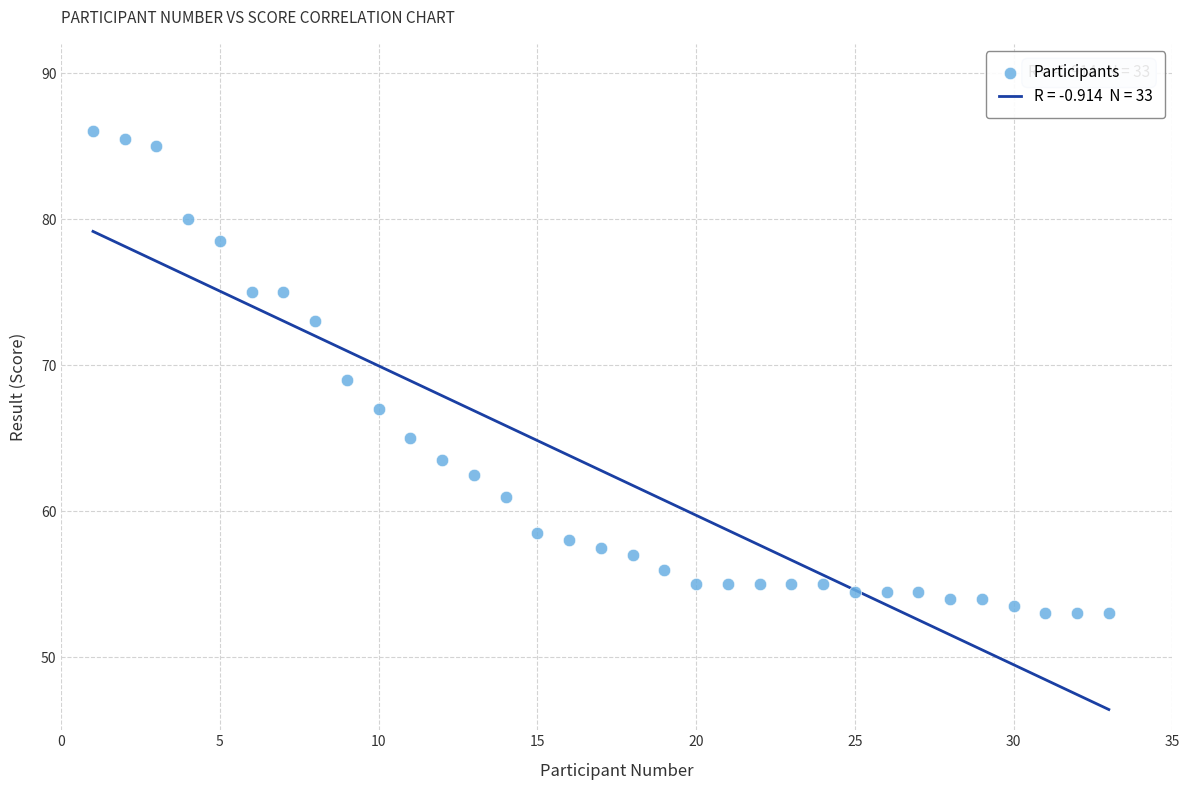

What is the range of Y values (max minus min)?

33.0